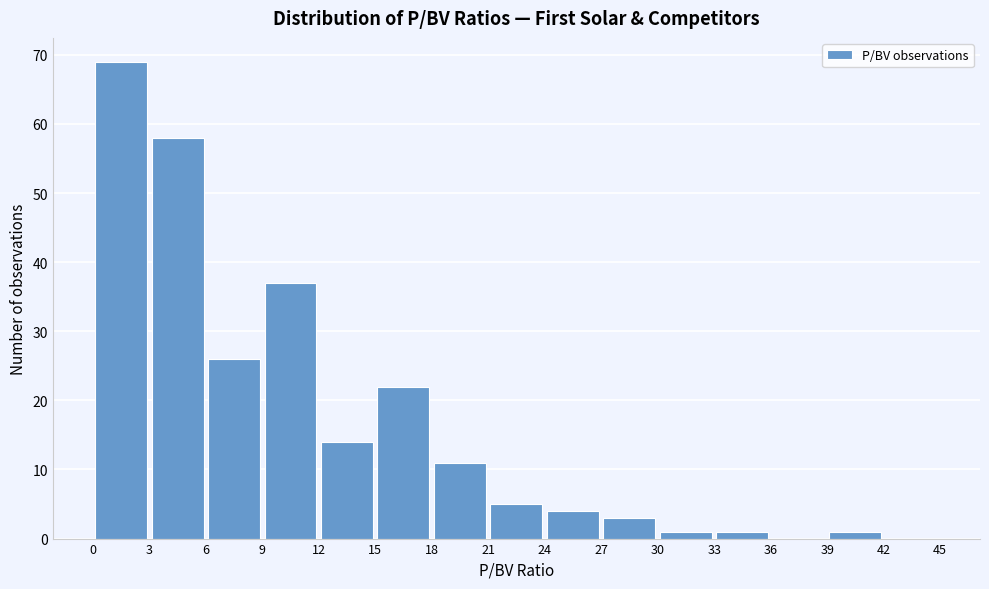

Over which range of the x-axis is the bar tallest?

0 to 3